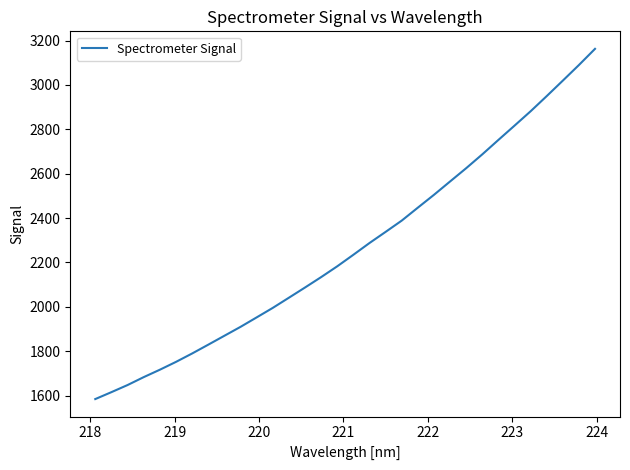

True or false: there are more than 2 points higher than both neighbors.

False